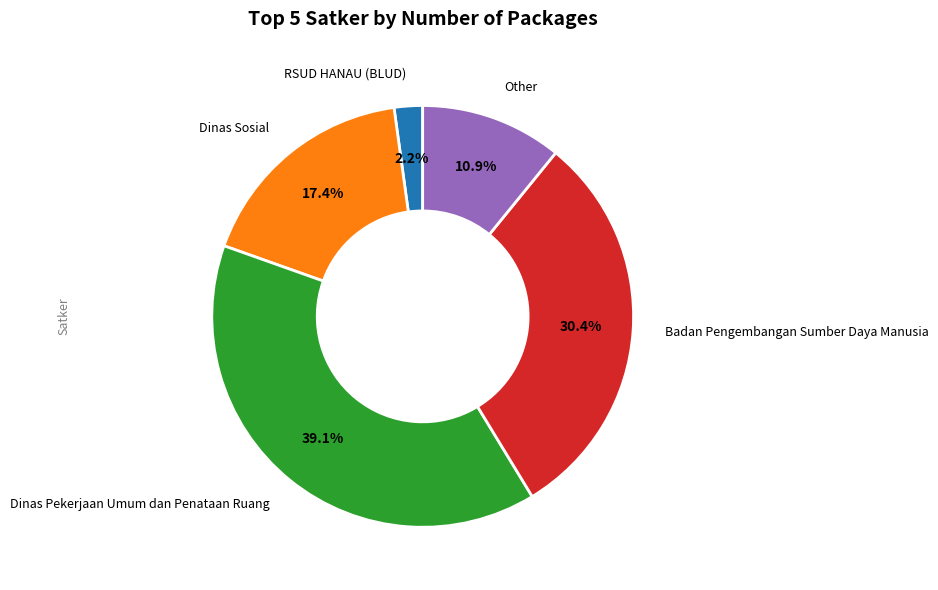

Is there any slice that represents more than half of the pie?

No